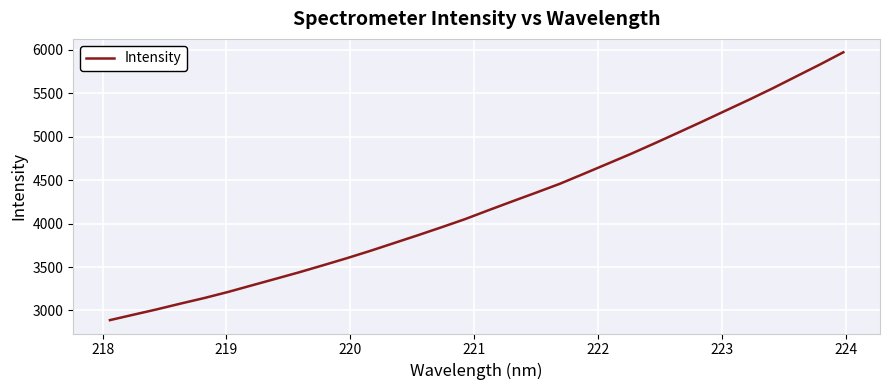

What is the minimum value shown in the chart?

2889.1